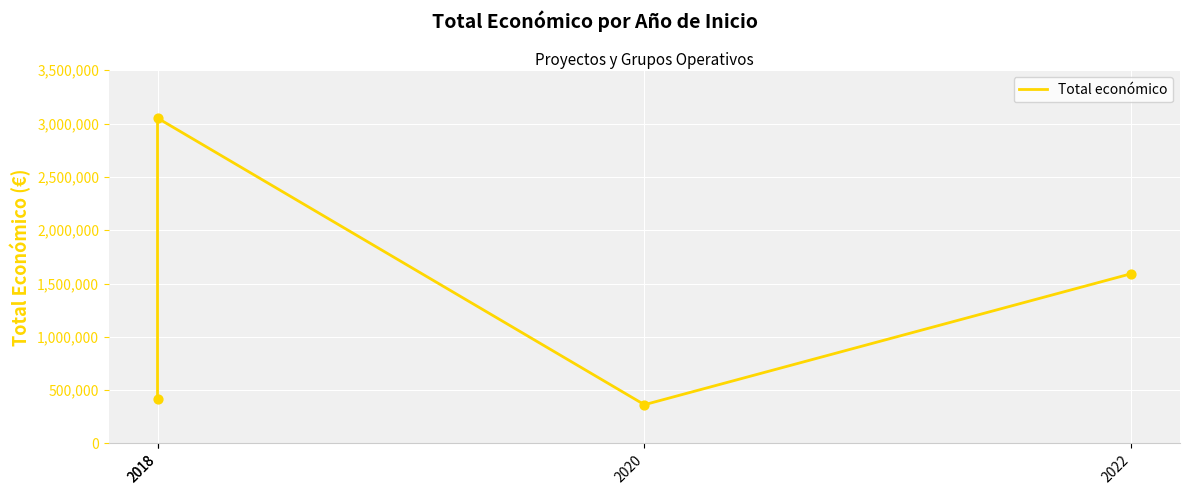

What is the change in value from 2018 to 2022?

-1459324